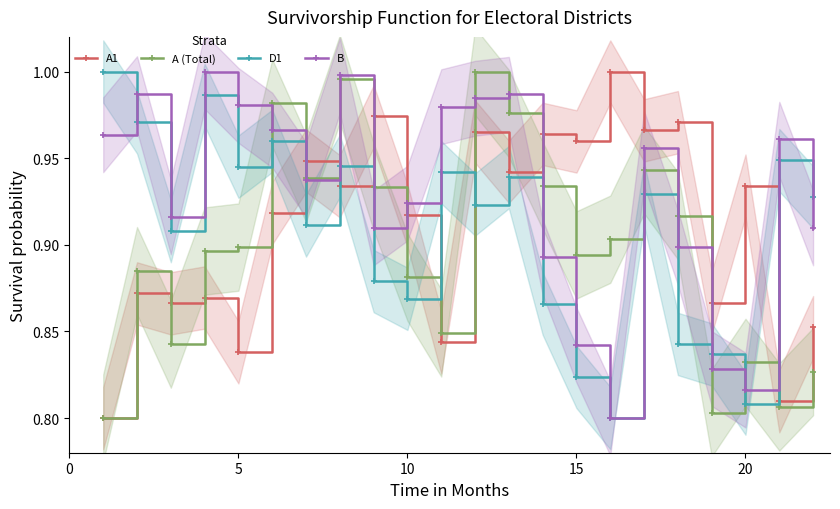

What is the average value of the A1 series?

0.9